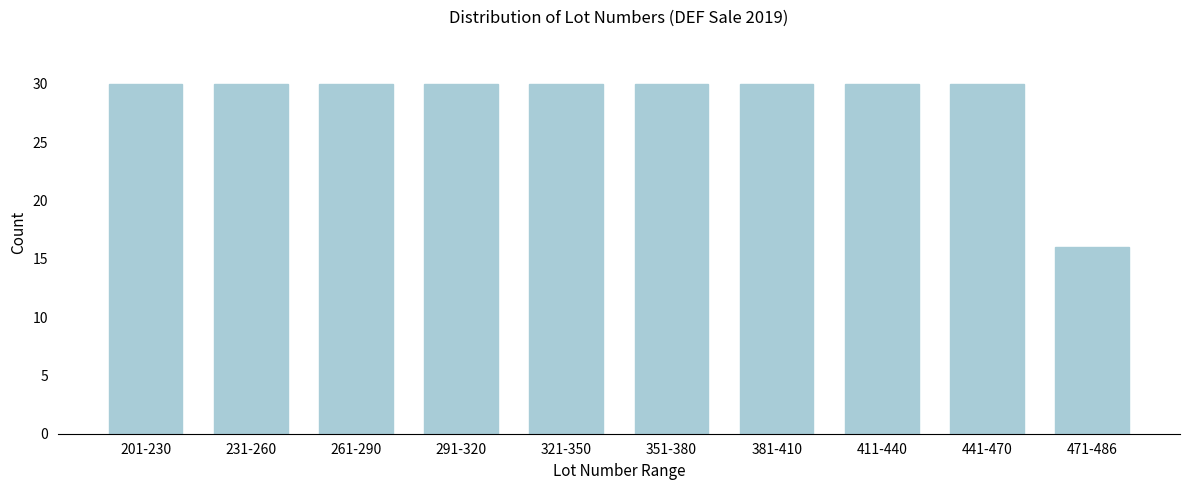

Reading left to right, transcribe all the data shown in this chart.

30	30	30	30	30	30	30	30	30	16